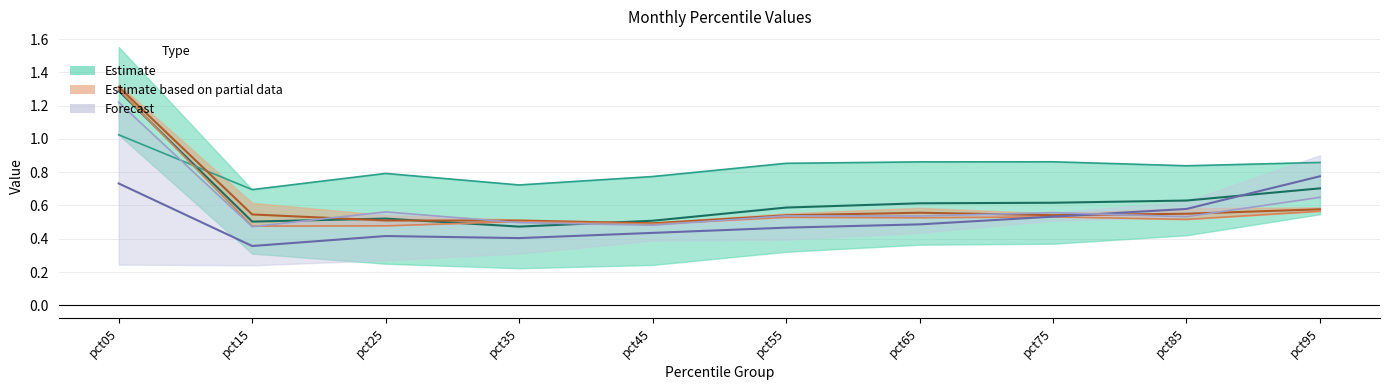

What is the maximum value shown in the chart?

1.3